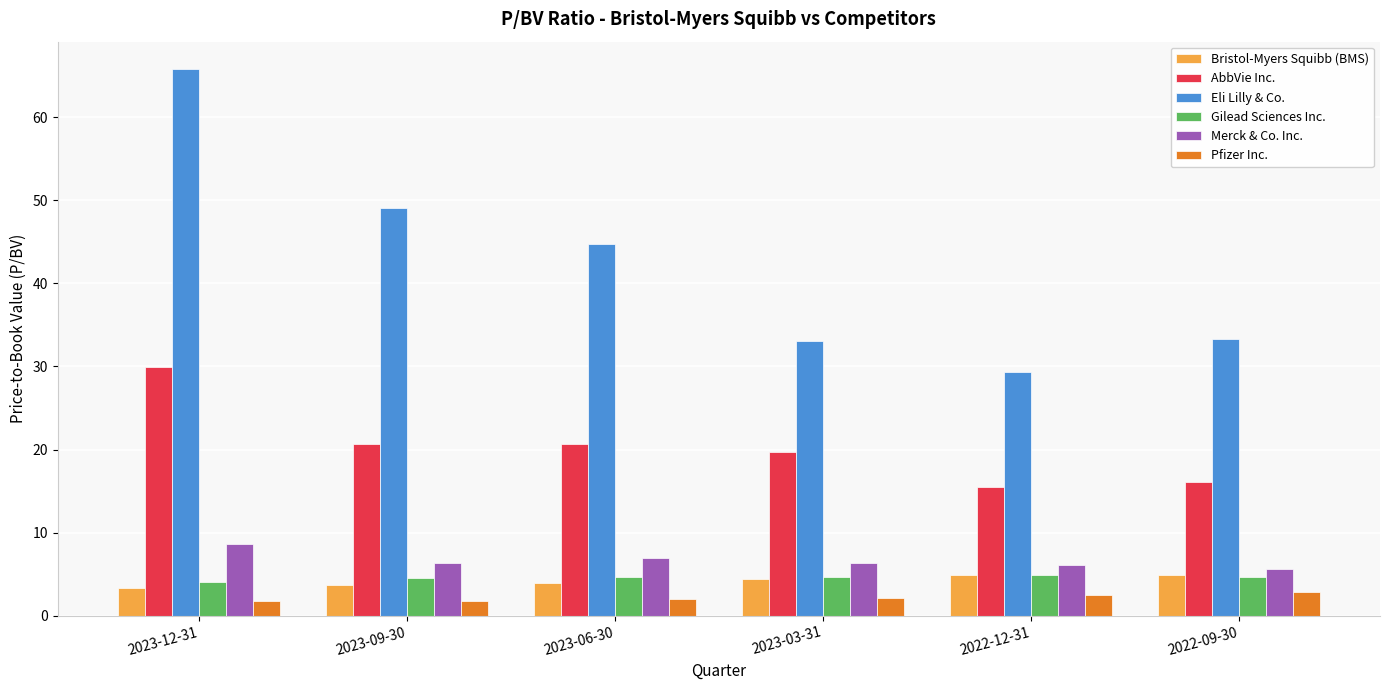

Is the value of Eli Lilly & Co. at 2023-03-31 greater than the value of Pfizer Inc. at 2023-03-31?

Yes